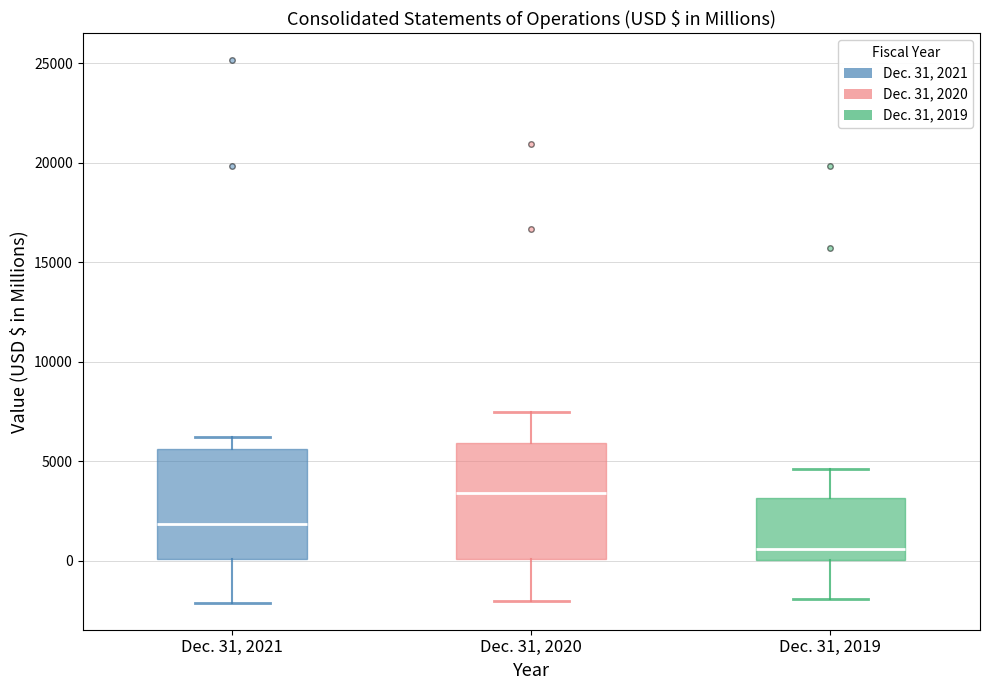

Reading left to right, transcribe this box plot: for each box, give where its median line is, the range the box spans, and where its two whiskers end, as read against the y-axis. The values are not printed on the chart, so give them approximately, as read against the axis.

Dec. 31, 2021: median 2000, box 0 to 5500, whiskers -2000 to 6000
Dec. 31, 2020: median 3500, box 0 to 6000, whiskers -2000 to 7500
Dec. 31, 2019: median 500, box 0 to 3000, whiskers -2000 to 4500